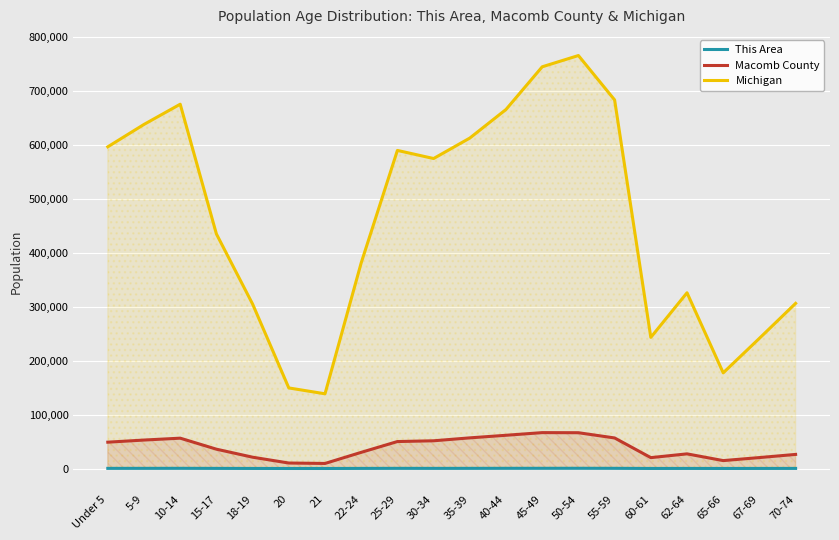

At which label is Michigan closest to 451968?

15-17